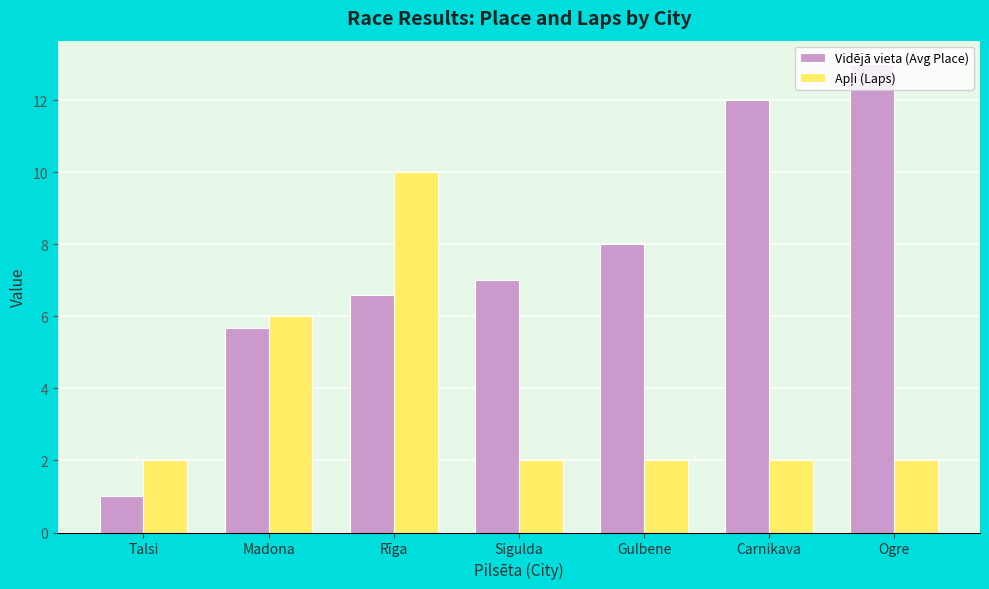

What is the total value across all series at Sigulda?

9.0